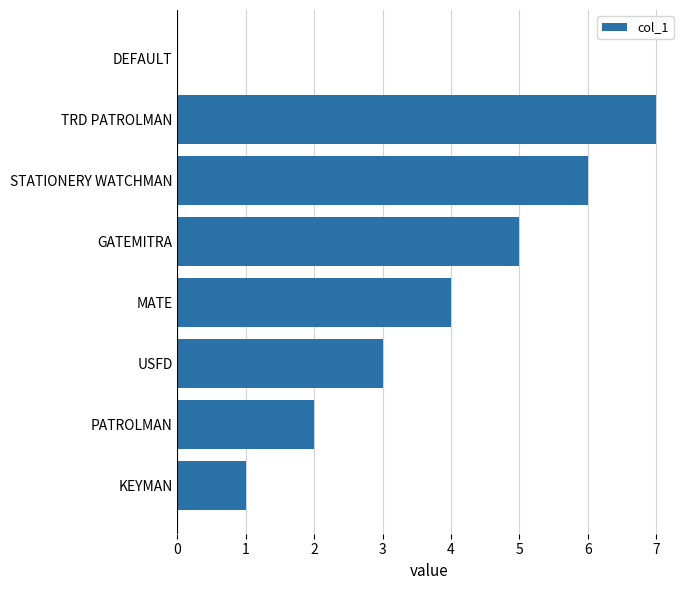

Between GATEMITRA and STATIONERY WATCHMAN, which is larger?

STATIONERY WATCHMAN